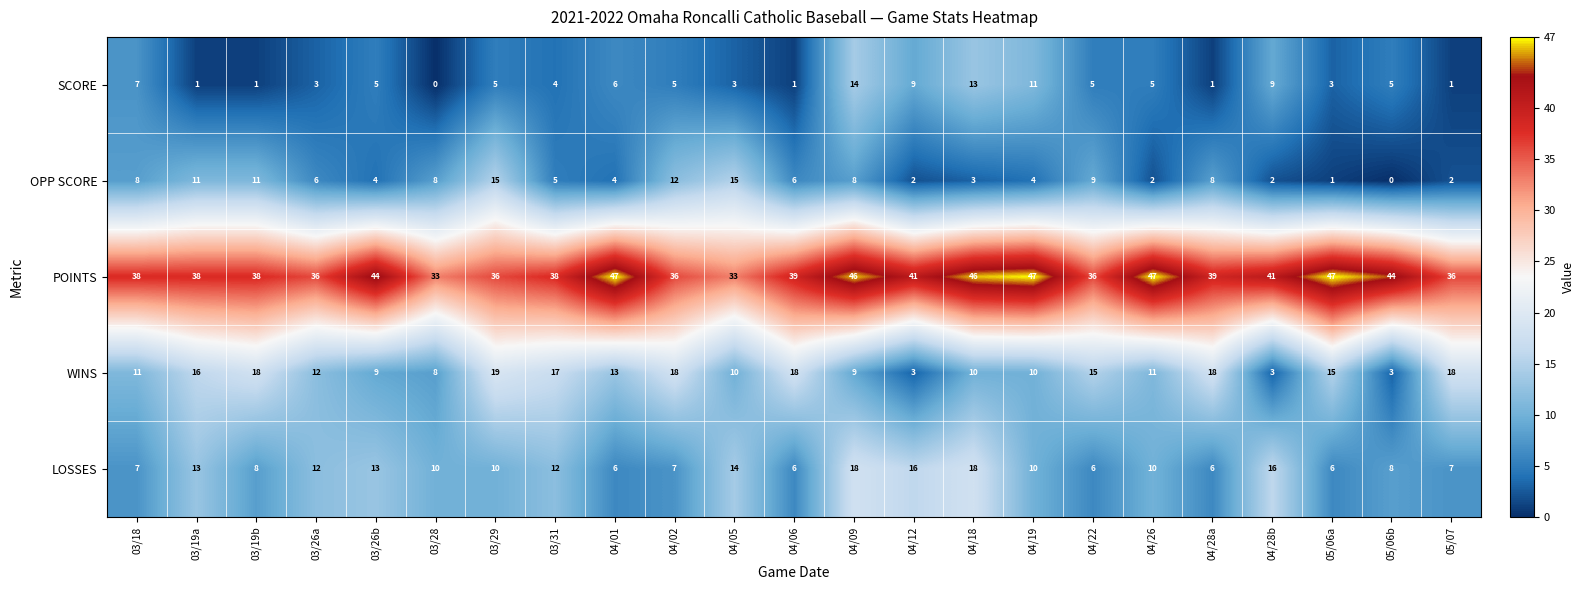

What is the maximum value shown in the chart?

47